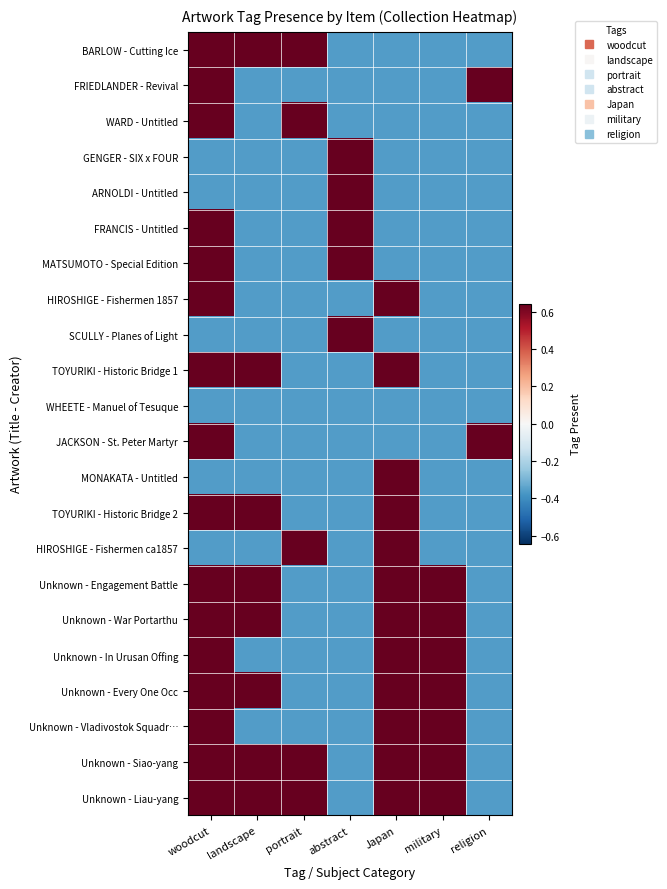

Reading left to right, transcribe all the data shown in this chart.

BARLOW - Cutting Ice: woodcut=0.6	landscape=0.6	portrait=0.6	abstract=-0.4	Japan=-0.4	military=-0.4	religion=-0.4
FRIEDLANDER - Revival: woodcut=0.6	landscape=-0.4	portrait=-0.4	abstract=-0.4	Japan=-0.4	military=-0.4	religion=0.6
WARD - Untitled: woodcut=0.6	landscape=-0.4	portrait=0.6	abstract=-0.4	Japan=-0.4	military=-0.4	religion=-0.4
GENGER - SIX x FOUR: woodcut=-0.4	landscape=-0.4	portrait=-0.4	abstract=0.6	Japan=-0.4	military=-0.4	religion=-0.4
ARNOLDI - Untitled: woodcut=-0.4	landscape=-0.4	portrait=-0.4	abstract=0.6	Japan=-0.4	military=-0.4	religion=-0.4
FRANCIS - Untitled: woodcut=0.6	landscape=-0.4	portrait=-0.4	abstract=0.6	Japan=-0.4	military=-0.4	religion=-0.4
MATSUMOTO - Special Edition: woodcut=0.6	landscape=-0.4	portrait=-0.4	abstract=0.6	Japan=-0.4	military=-0.4	religion=-0.4
HIROSHIGE - Fishermen 1857: woodcut=0.6	landscape=-0.4	portrait=-0.4	abstract=-0.4	Japan=0.6	military=-0.4	religion=-0.4
SCULLY - Planes of Light: woodcut=-0.4	landscape=-0.4	portrait=-0.4	abstract=0.6	Japan=-0.4	military=-0.4	religion=-0.4
TOYURIKI - Historic Bridge 1: woodcut=0.6	landscape=0.6	portrait=-0.4	abstract=-0.4	Japan=0.6	military=-0.4	religion=-0.4
WHEETE - Manuel of Tesuque: woodcut=-0.4	landscape=-0.4	portrait=-0.4	abstract=-0.4	Japan=-0.4	military=-0.4	religion=-0.4
JACKSON - St. Peter Martyr: woodcut=0.6	landscape=-0.4	portrait=-0.4	abstract=-0.4	Japan=-0.4	military=-0.4	religion=0.6
MONAKATA - Untitled: woodcut=-0.4	landscape=-0.4	portrait=-0.4	abstract=-0.4	Japan=0.6	military=-0.4	religion=-0.4
TOYURIKI - Historic Bridge 2: woodcut=0.6	landscape=0.6	portrait=-0.4	abstract=-0.4	Japan=0.6	military=-0.4	religion=-0.4
HIROSHIGE - Fishermen ca1857: woodcut=-0.4	landscape=-0.4	portrait=0.6	abstract=-0.4	Japan=0.6	military=-0.4	religion=-0.4
Unknown - Engagement Battle: woodcut=0.6	landscape=0.6	portrait=-0.4	abstract=-0.4	Japan=0.6	military=0.6	religion=-0.4
Unknown - War Portarthu: woodcut=0.6	landscape=0.6	portrait=-0.4	abstract=-0.4	Japan=0.6	military=0.6	religion=-0.4
Unknown - In Urusan Offing: woodcut=0.6	landscape=-0.4	portrait=-0.4	abstract=-0.4	Japan=0.6	military=0.6	religion=-0.4
Unknown - Every One Occ: woodcut=0.6	landscape=0.6	portrait=-0.4	abstract=-0.4	Japan=0.6	military=0.6	religion=-0.4
Unknown - Vladivostok Squadr…: woodcut=0.6	landscape=-0.4	portrait=-0.4	abstract=-0.4	Japan=0.6	military=0.6	religion=-0.4
Unknown - Siao-yang: woodcut=0.6	landscape=0.6	portrait=0.6	abstract=-0.4	Japan=0.6	military=0.6	religion=-0.4
Unknown - Liau-yang: woodcut=0.6	landscape=0.6	portrait=0.6	abstract=-0.4	Japan=0.6	military=0.6	religion=-0.4